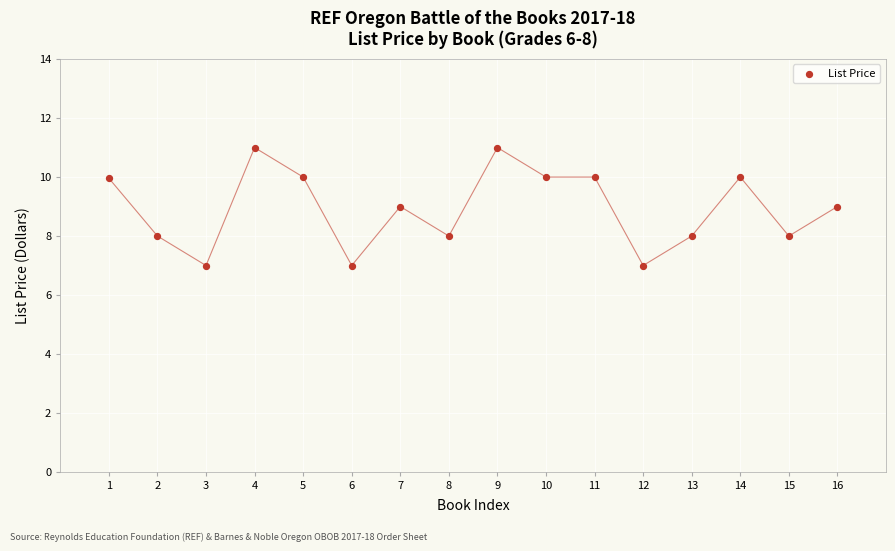

What is the range of Y values (max minus min)?

4.0